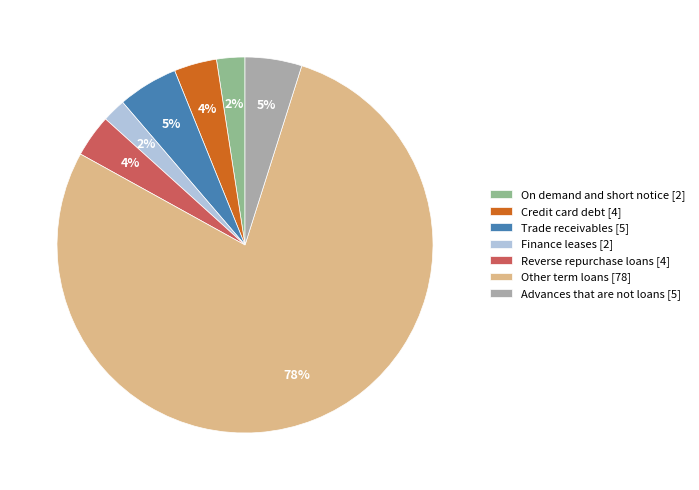

Is the sum of Other term loans [78] and Finance leases [2] greater than half?

Yes